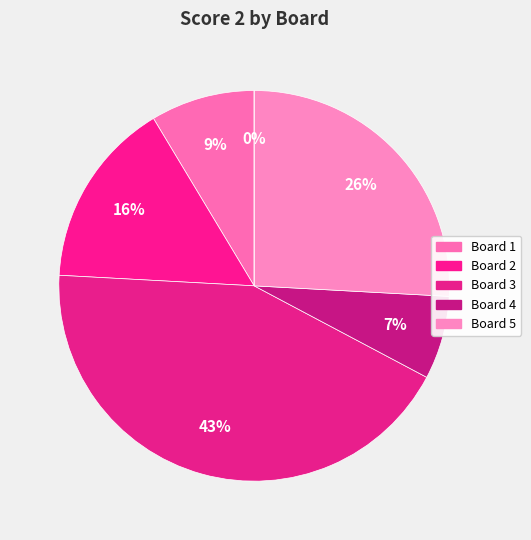

What is the ratio of the value at Board 5 to the value at Board 3?

0.6